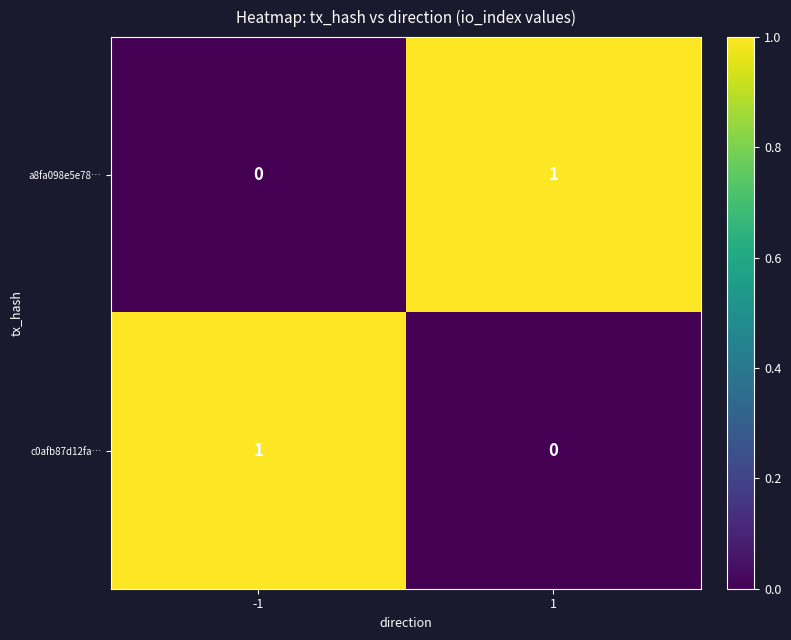

How many values in the a8fa098e5e78… series are below 1?

1